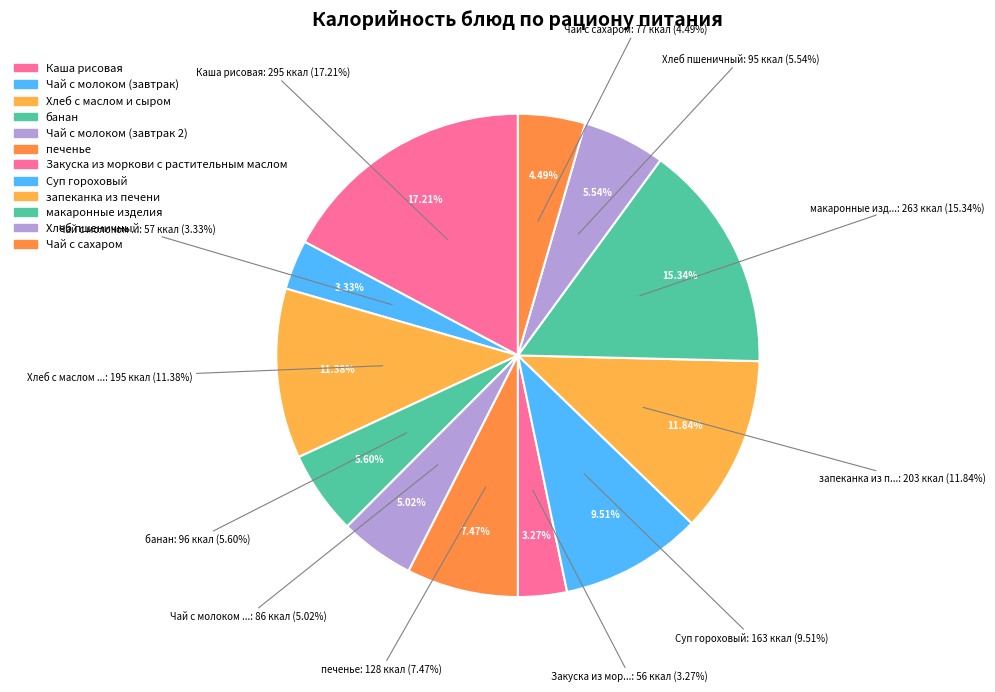

The Суп гороховый slice represents 10% of the pie. True or false?

True